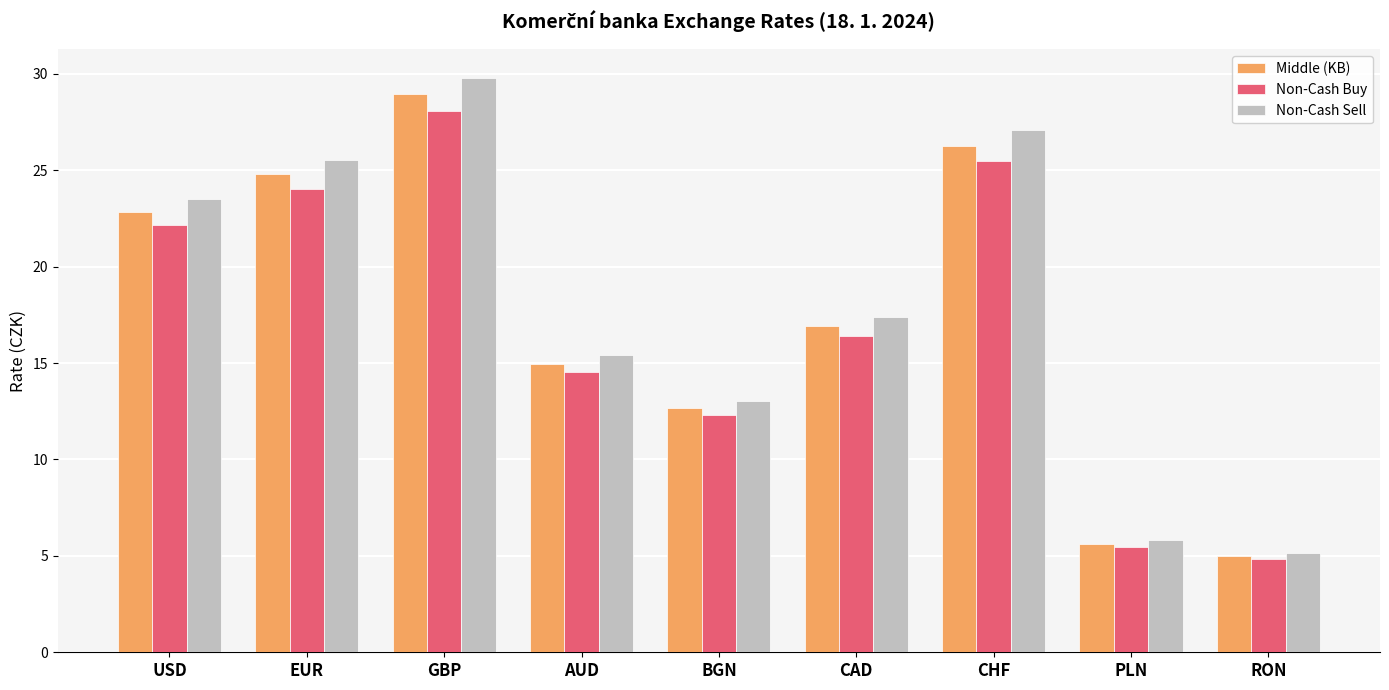

What position from the left is USD?

1